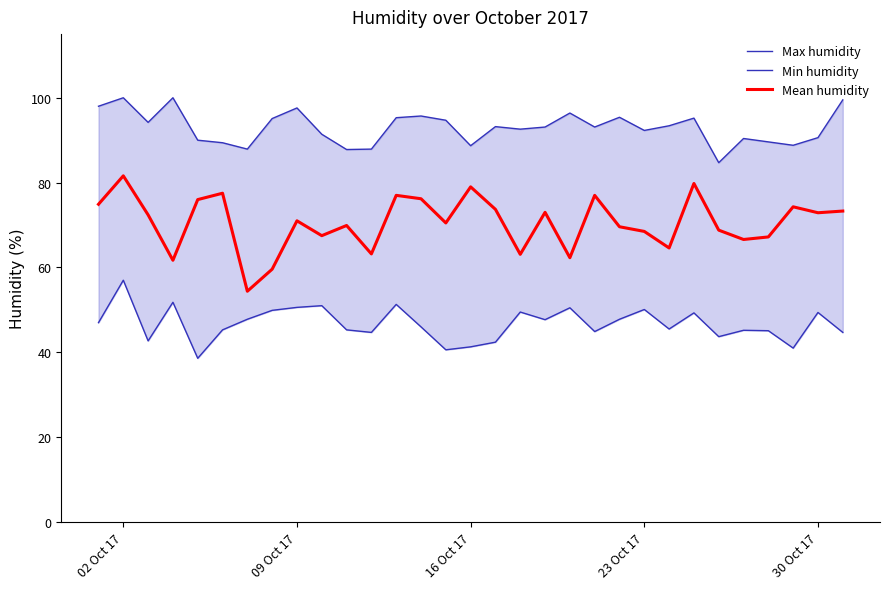

What is the greatest value displayed?

100.0